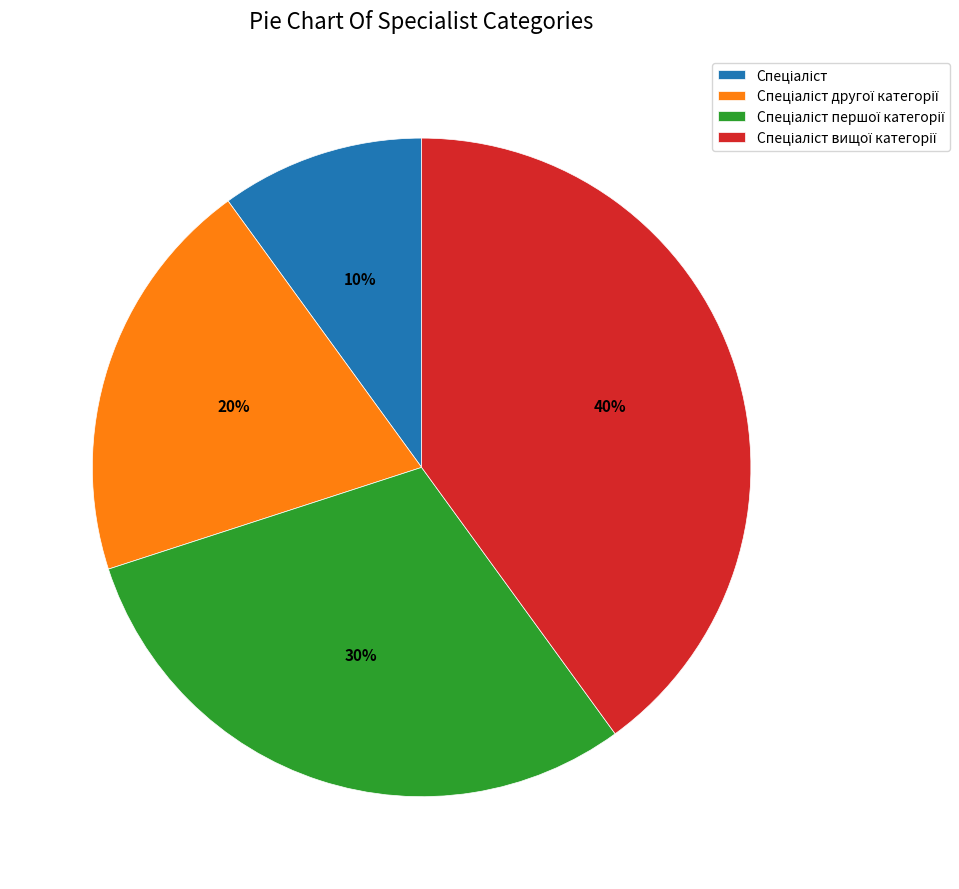

Does any single category account for the majority?

No